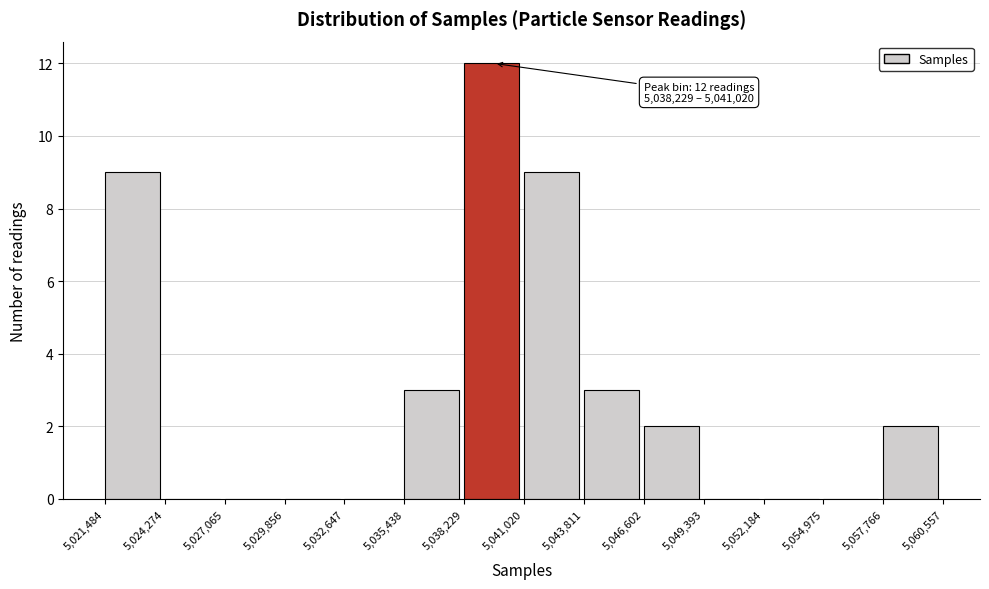

Over which range of the x-axis is the bar tallest?

5,038,229 to 5,041,020